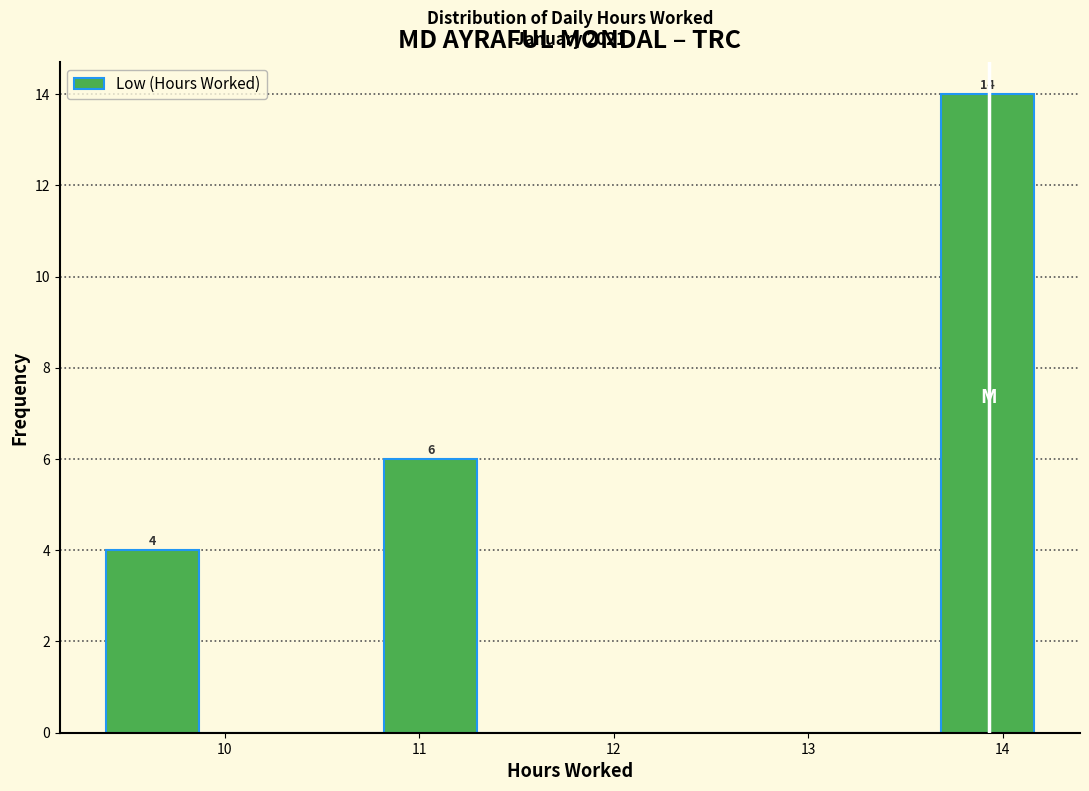

Over which range of the x-axis is the bar tallest?

13.7 to 14.2